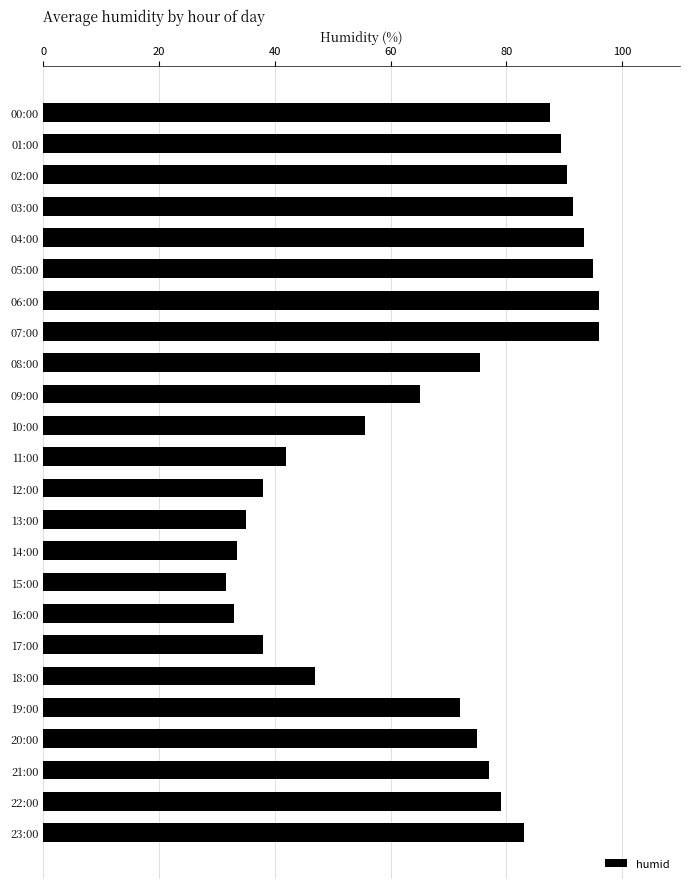

True or false: the data shows 47.0 at 18:00.

True